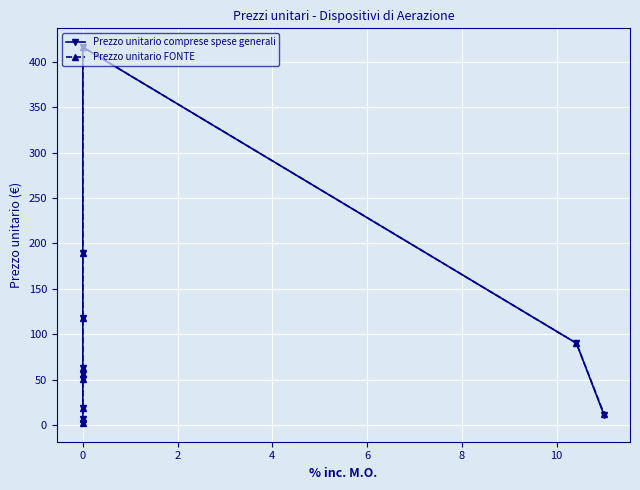

What is the difference between the second highest and second lowest values in the Prezzo unitario FONTE series?

182.2